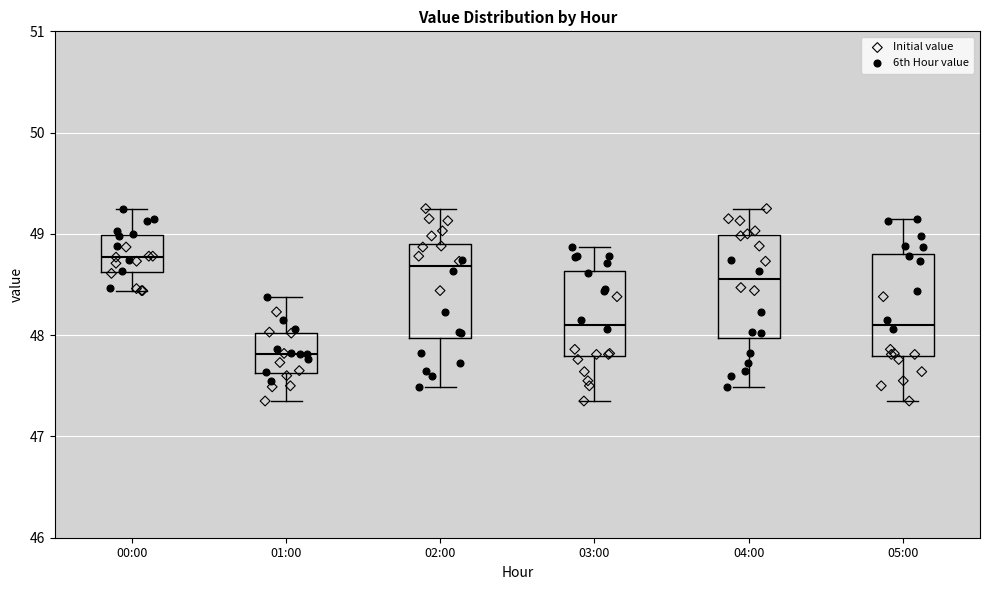

Reading left to right, transcribe this box plot: for each box, give where its median line is, the range the box spans, and where its two whiskers end, as read against the y-axis. The values are not printed on the chart, so give them approximately, as read against the axis.

00:00: median 48.8, box 48.6 to 49.0, whiskers 48.4 to 49.3
01:00: median 47.8, box 47.6 to 48.0, whiskers 47.4 to 48.4
02:00: median 48.7, box 48.0 to 48.9, whiskers 47.5 to 49.3
03:00: median 48.1, box 47.8 to 48.6, whiskers 47.4 to 48.9
04:00: median 48.6, box 48.0 to 49.0, whiskers 47.5 to 49.3
05:00: median 48.1, box 47.8 to 48.8, whiskers 47.4 to 49.2